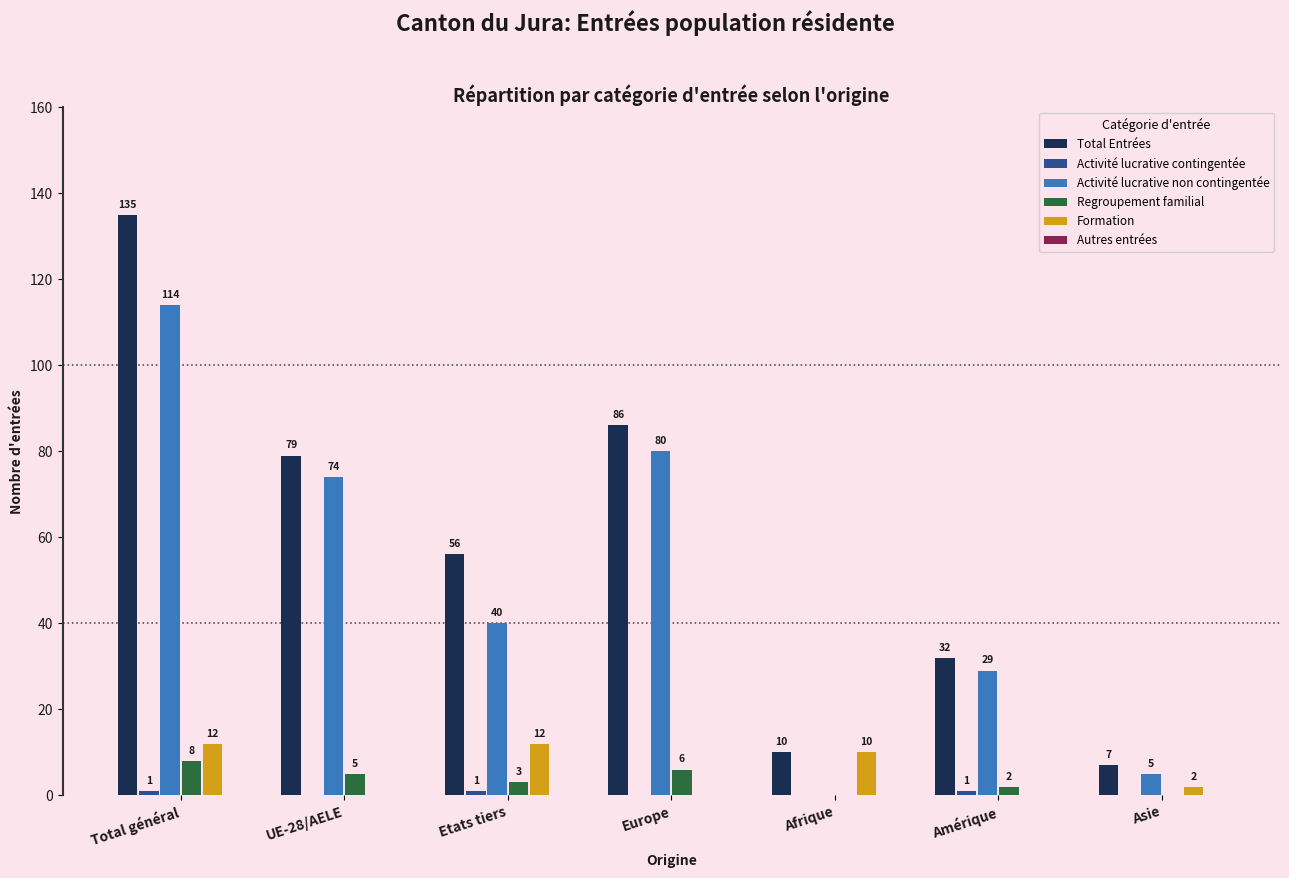

How many Regroupement familial values are between 0 and 6?

6